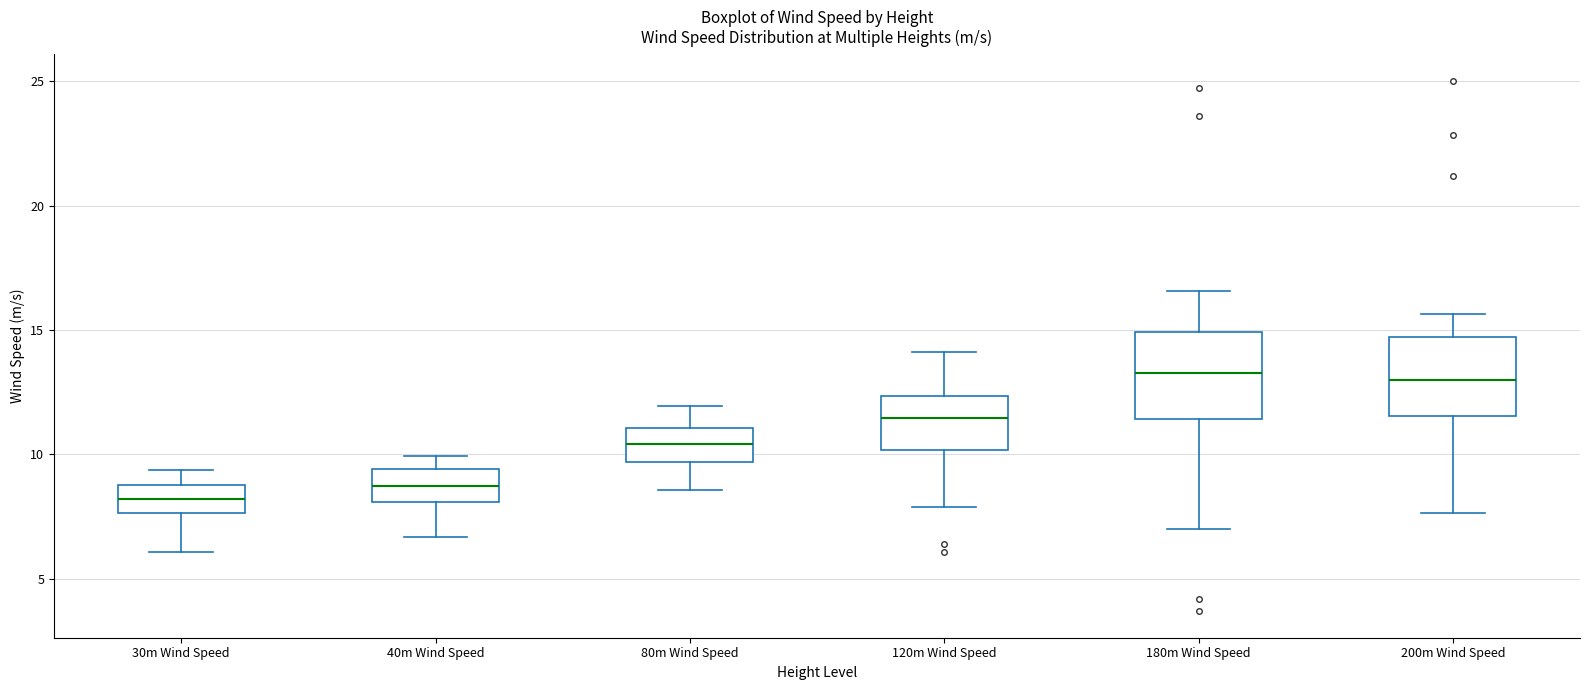

Reading left to right, transcribe this box plot: for each box, give where its median line is, the range the box spans, and where its two whiskers end, as read against the y-axis. The values are not printed on the chart, so give them approximately, as read against the axis.

30m Wind Speed: median 8.0, box 7.5 to 8.5, whiskers 6.0 to 9.5
40m Wind Speed: median 8.5, box 8.0 to 9.5, whiskers 6.5 to 10.0
80m Wind Speed: median 10.5, box 9.5 to 11.0, whiskers 8.5 to 12.0
120m Wind Speed: median 11.5, box 10.0 to 12.5, whiskers 8.0 to 14.0
180m Wind Speed: median 13.5, box 11.5 to 15.0, whiskers 7.0 to 16.5
200m Wind Speed: median 13.0, box 11.5 to 14.5, whiskers 7.5 to 15.5